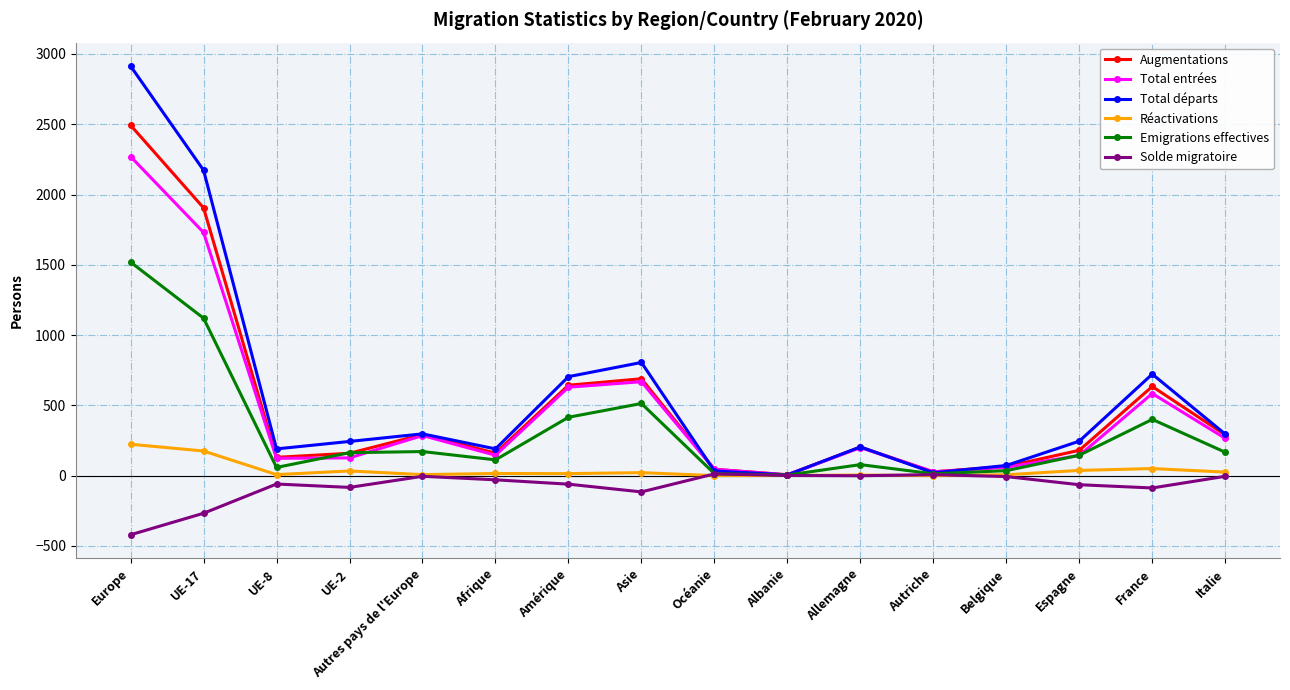

What is the maximum value shown in the chart?

2914